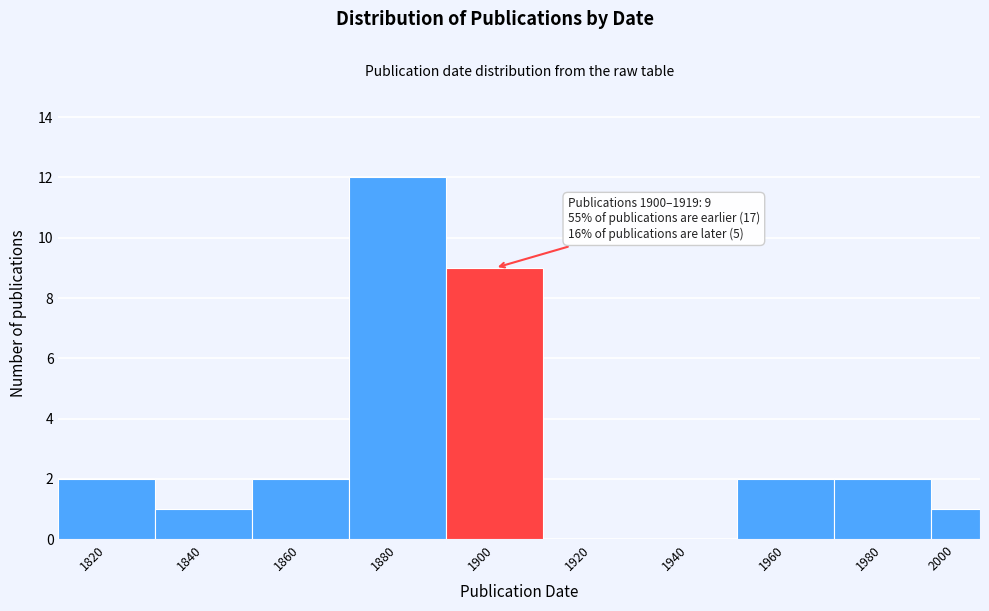

Reading left to right, transcribe all the data shown in this chart.

1820=2	1840=1	1860=2	1880=12	1900=9	1920=0	1940=0	1960=2	1980=2	2000=1